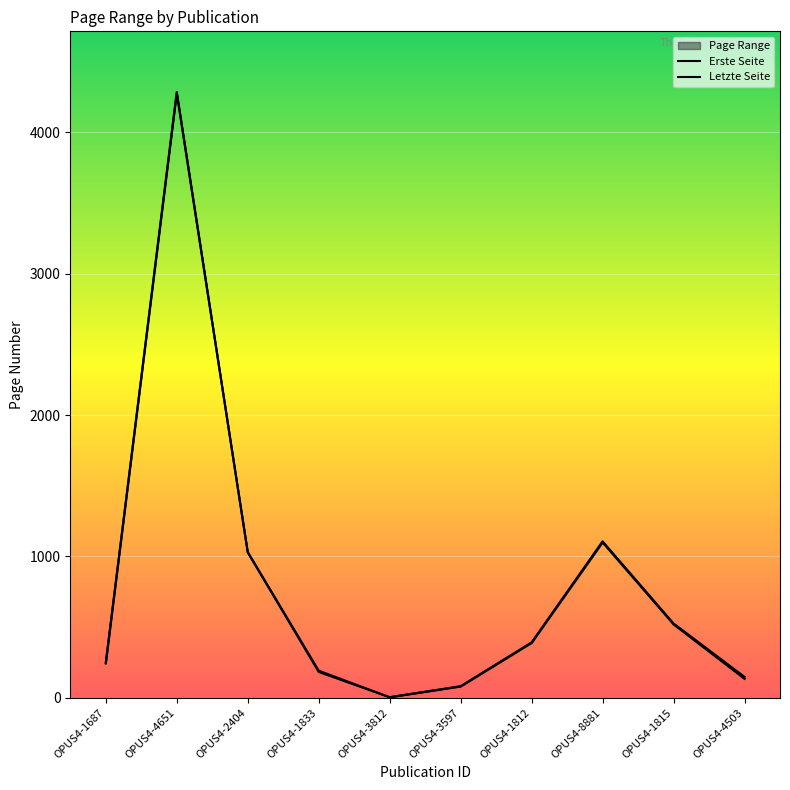

What is the average value of the Letzte Seite series?

802